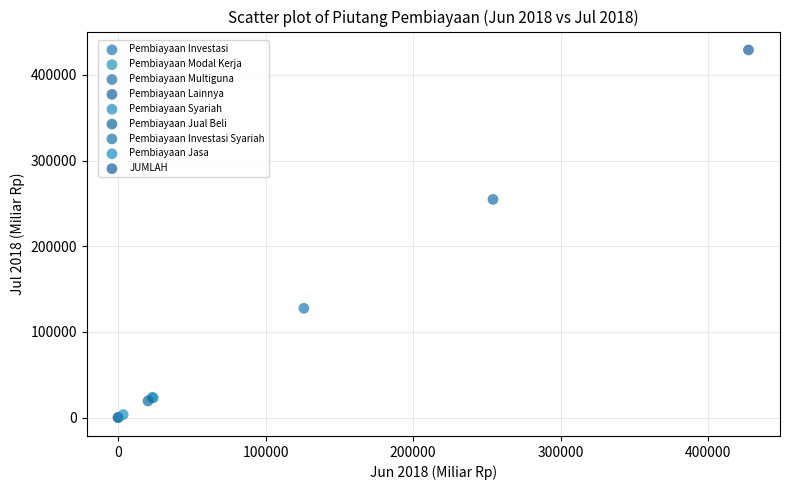

What are all the series names shown in the legend?

Pembiayaan Investasi, Pembiayaan Modal Kerja, Pembiayaan Multiguna, Pembiayaan Lainnya, Pembiayaan Syariah, Pembiayaan Jual Beli, Pembiayaan Investasi Syariah, Pembiayaan Jasa, JUMLAH